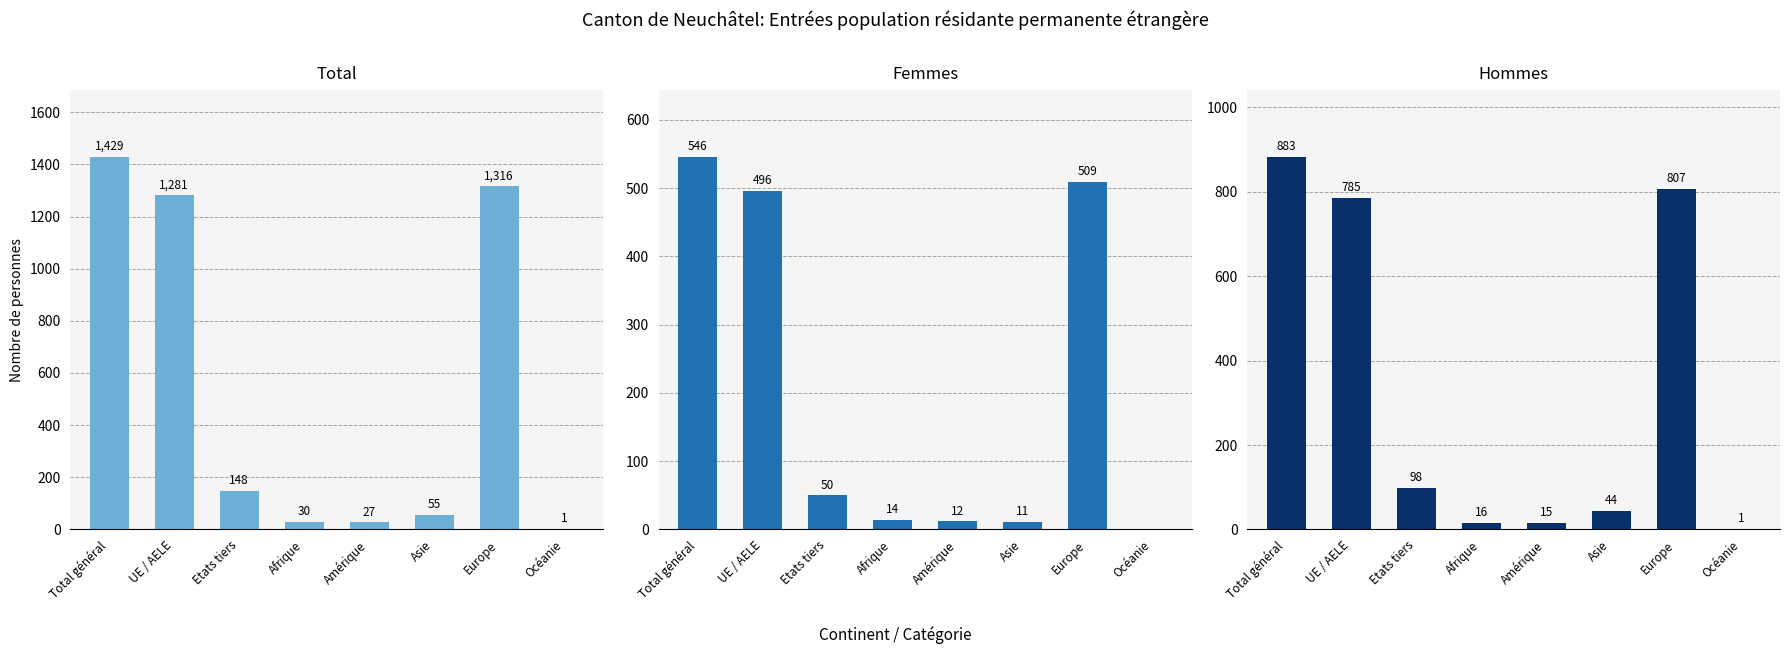

Which category has the highest value across all series?

Total général